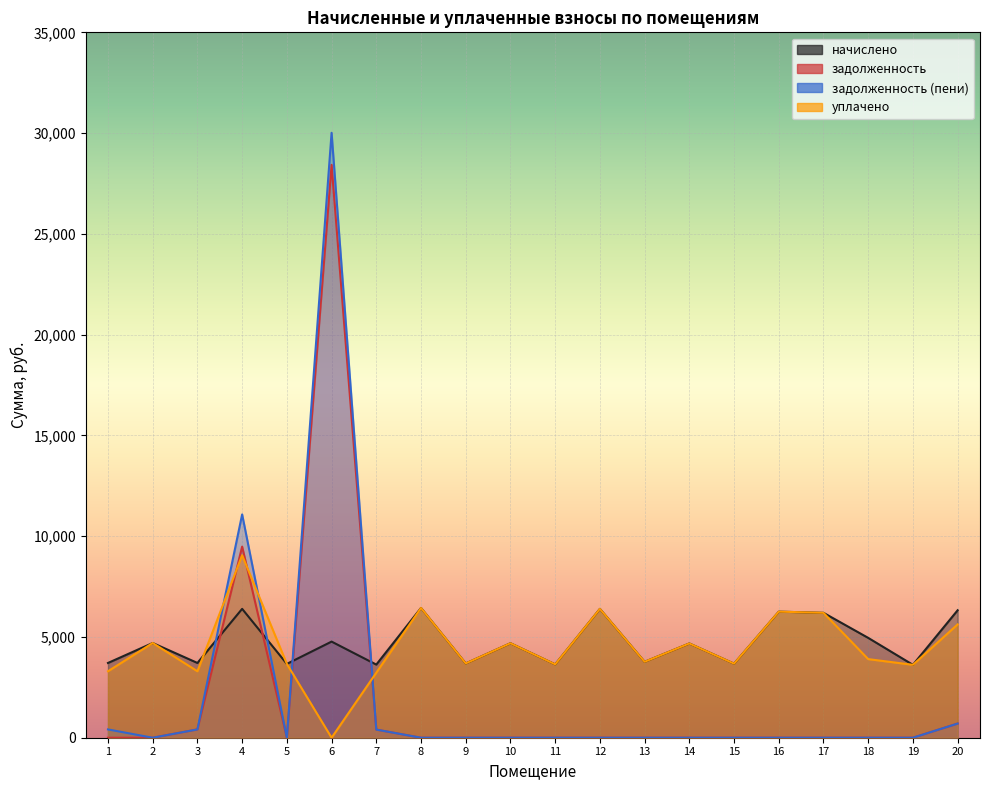

At which category is the sum across all series the highest?

6